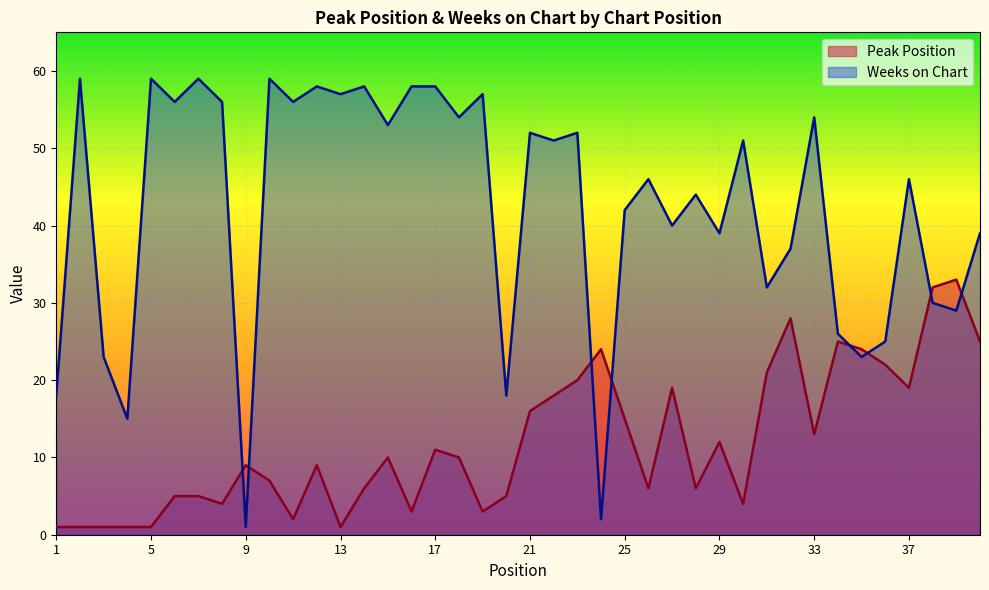

What is the minimum value shown in the chart?

1